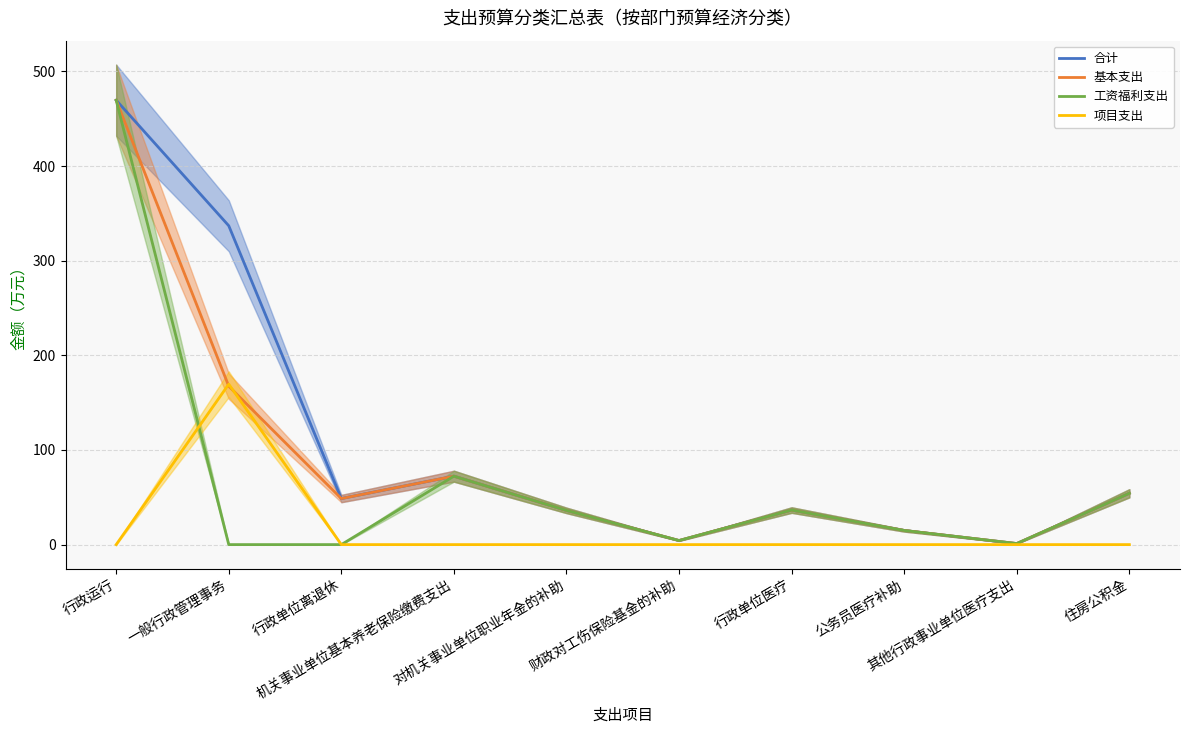

Does the chart display data point markers on the line(s)?

No